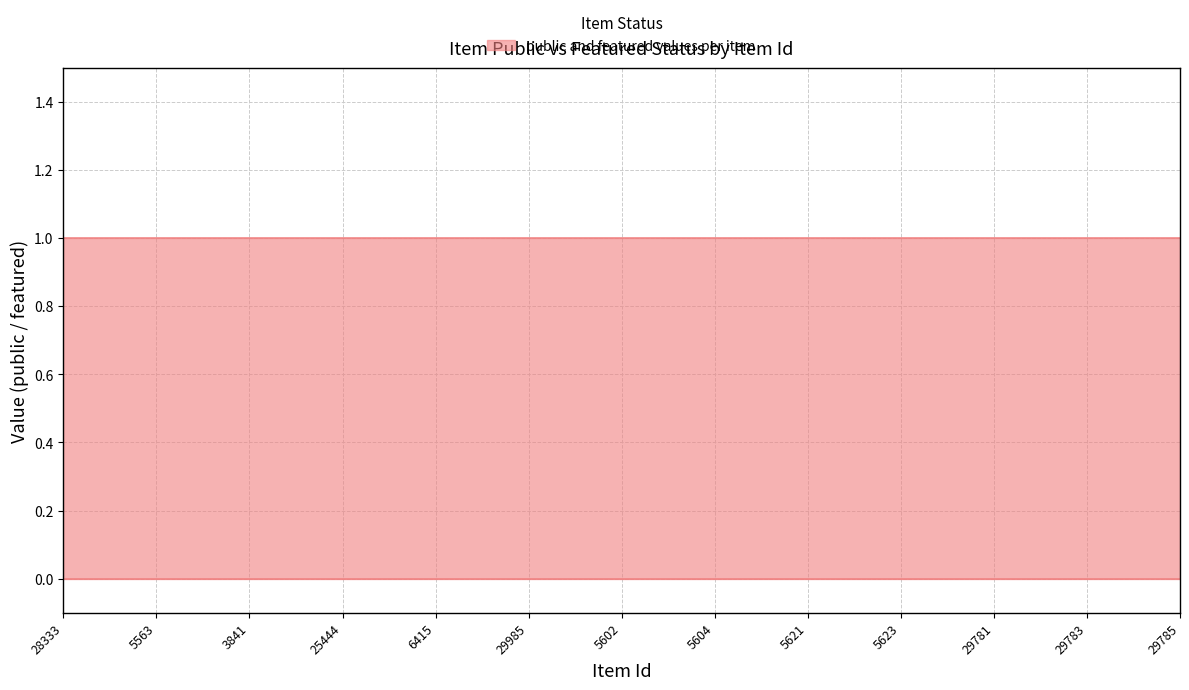

List the labels in order of public value, smallest first.

28333, 28636, 5563, 5564, 3841, 6383, 25444, 5978, 6415, 29970, 29985, 29990, 5602, 5603, 5604, 5614, 5621, 5622, 5623, 5624, 29781, 29782, 29783, 29784, 29785